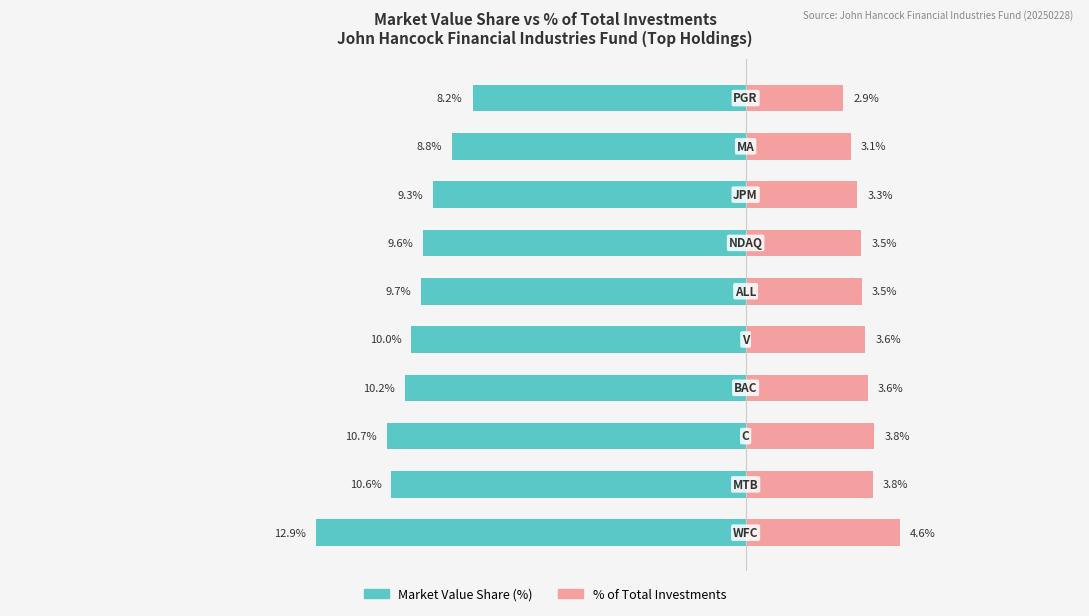

Where is Market Value Share (%) nearest to the value -10?

4